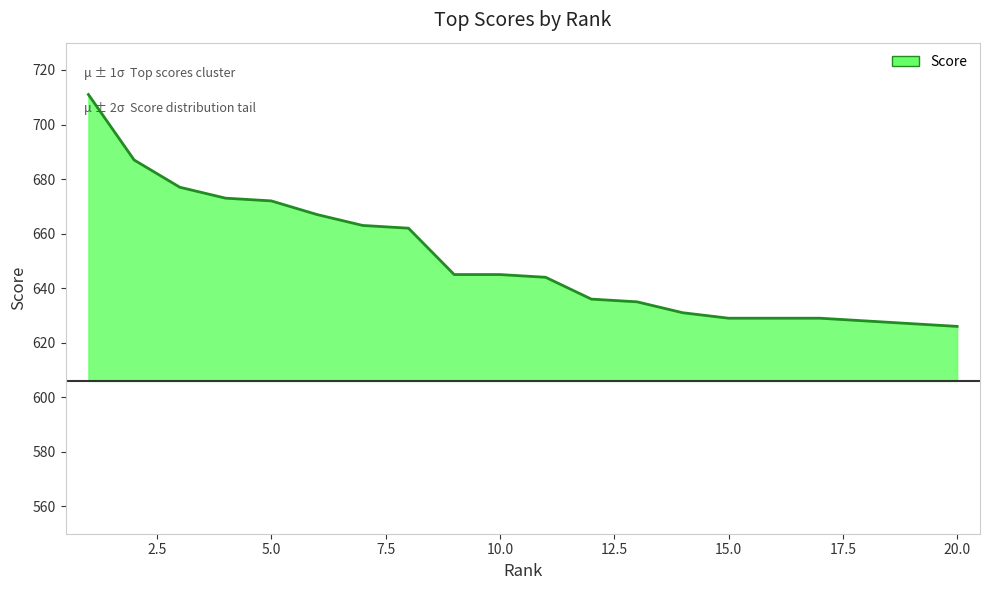

What is the minimum value shown in the chart?

626